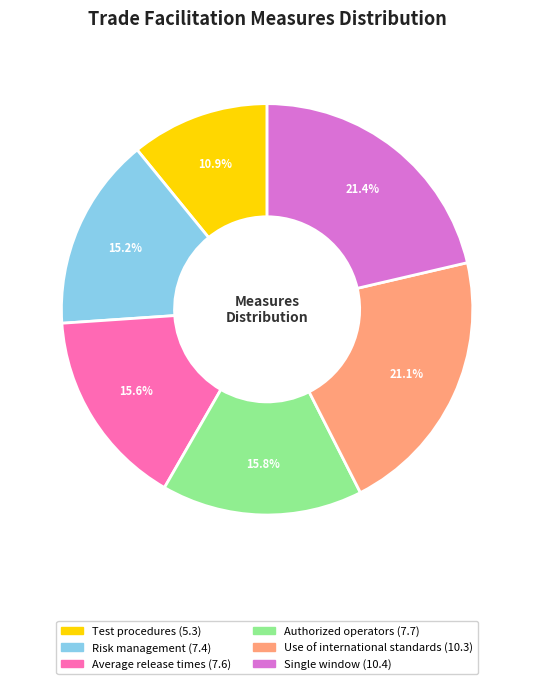

What portion of the pie excludes Risk management (7.4)?

84.8%